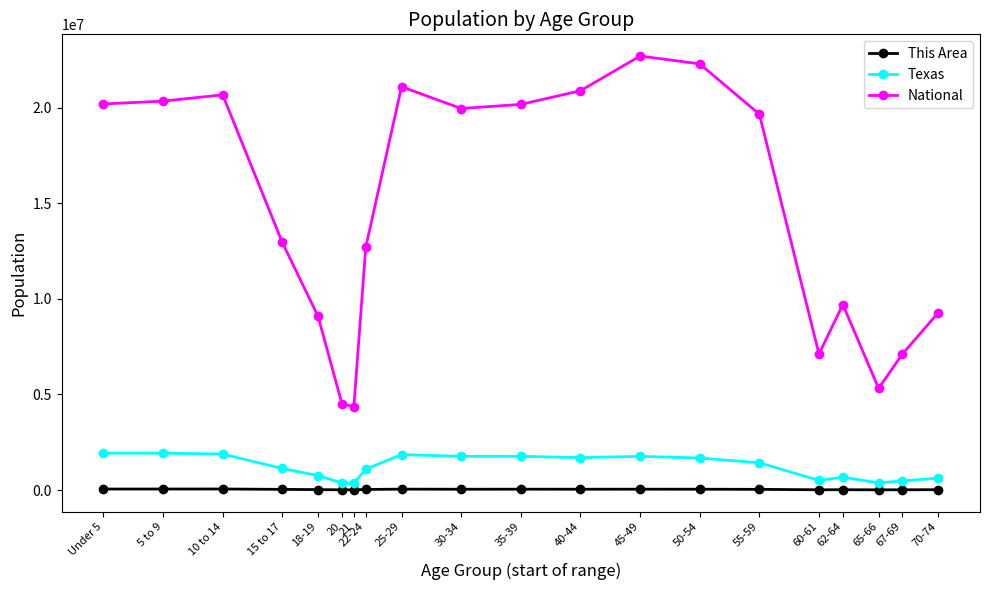

In Texas, how many points are higher than both neighbors (excluding endpoints)?

4